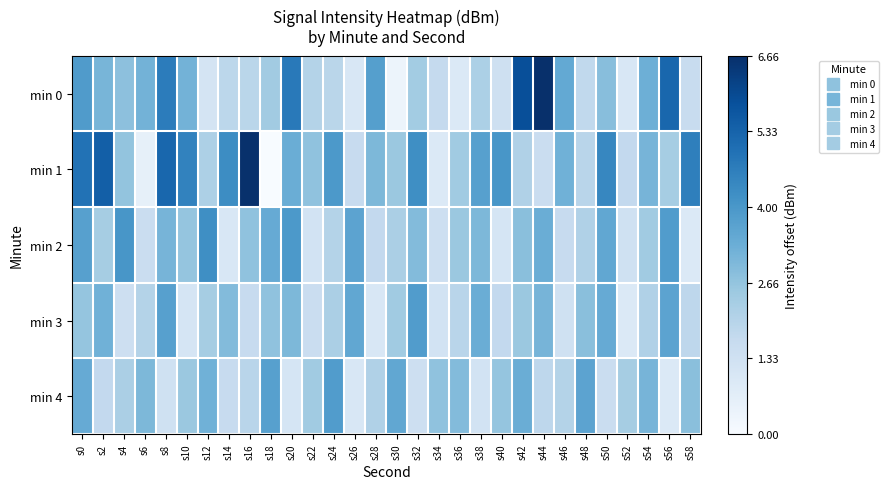

List the series in order of their peak value, lowest first.

min 3, min 4, min 2, min 1, min 0